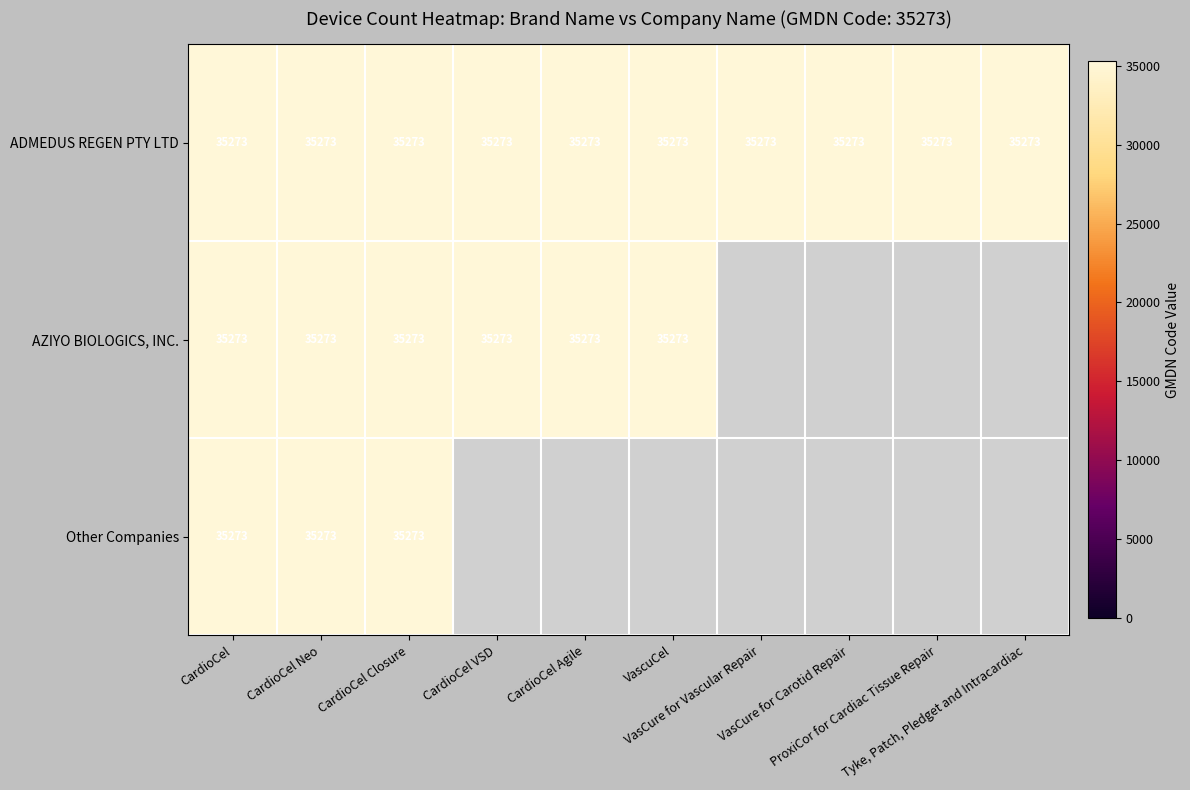

What is the total value across all series at CardioCel Closure?

105819